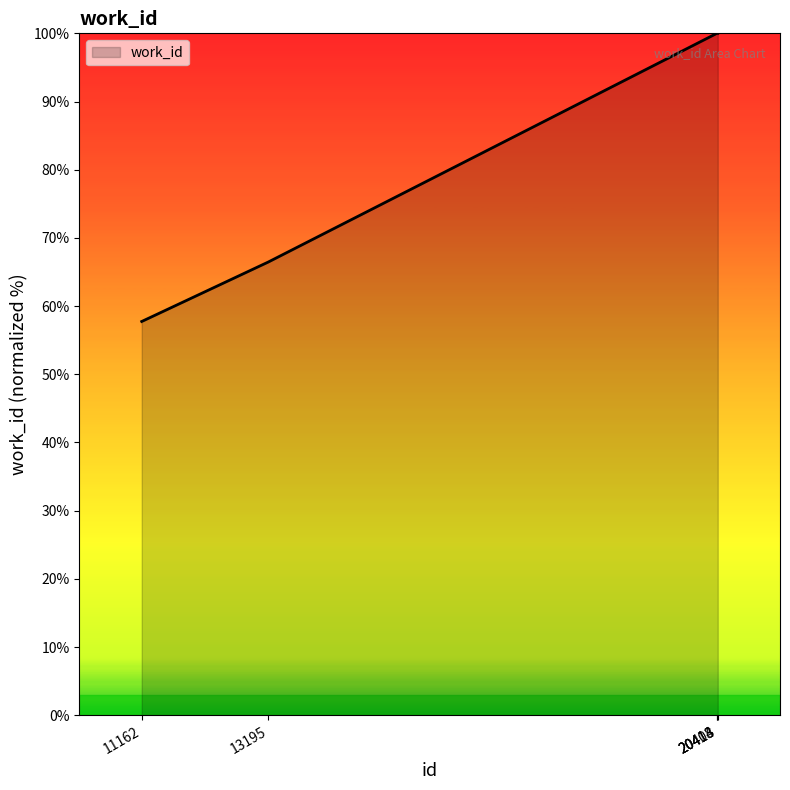

Is it true that the value at 20404 is 100.0?

True